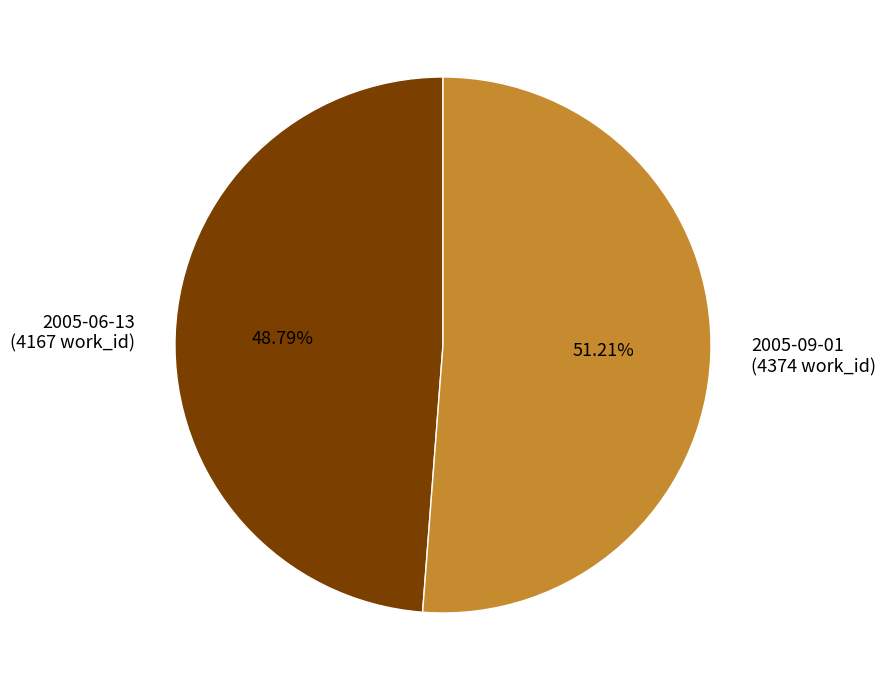

Which category accounts for the majority?

2005-09-01 (4374 work_id)